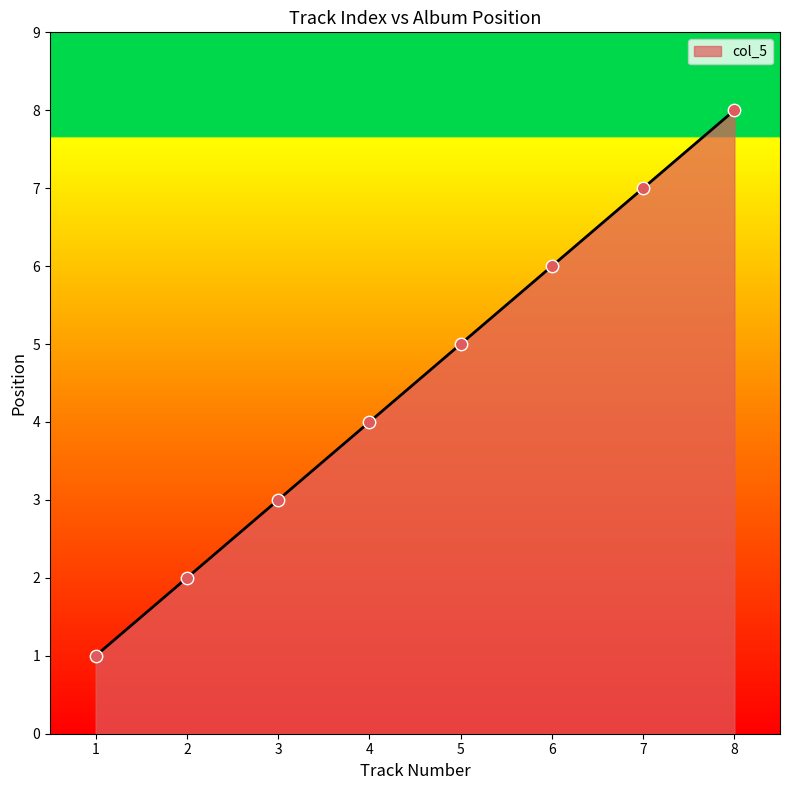

What is the change in value from 4 to 5?

+1